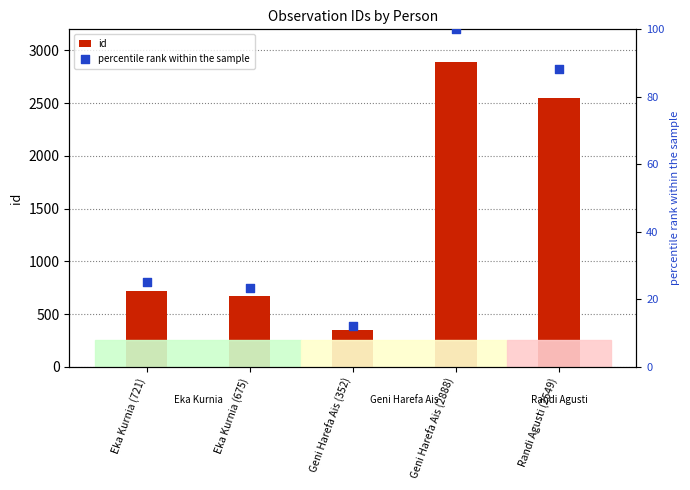

What is the total value across all series at Randi Agusti (2549)?

2637.3